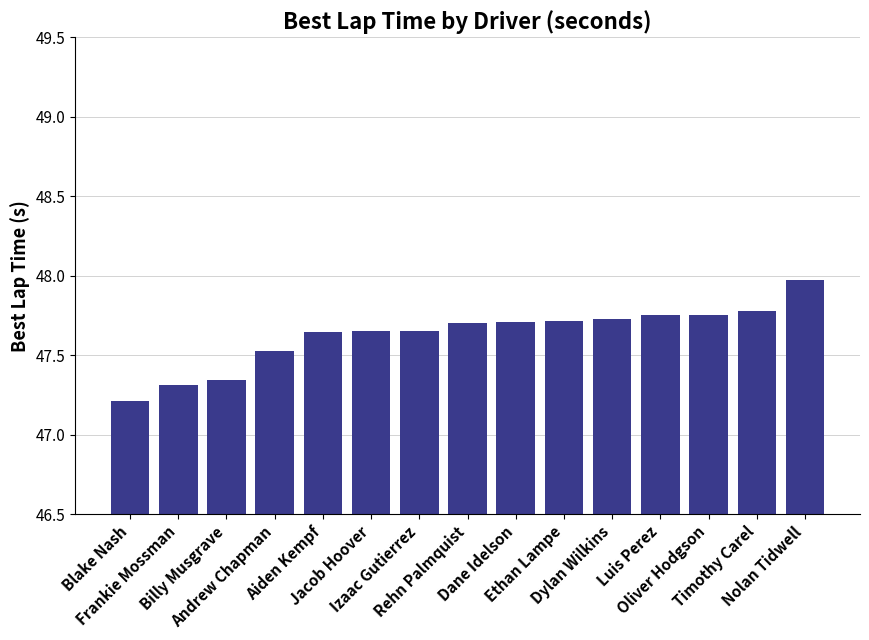

Count the number of data series in this chart.

1